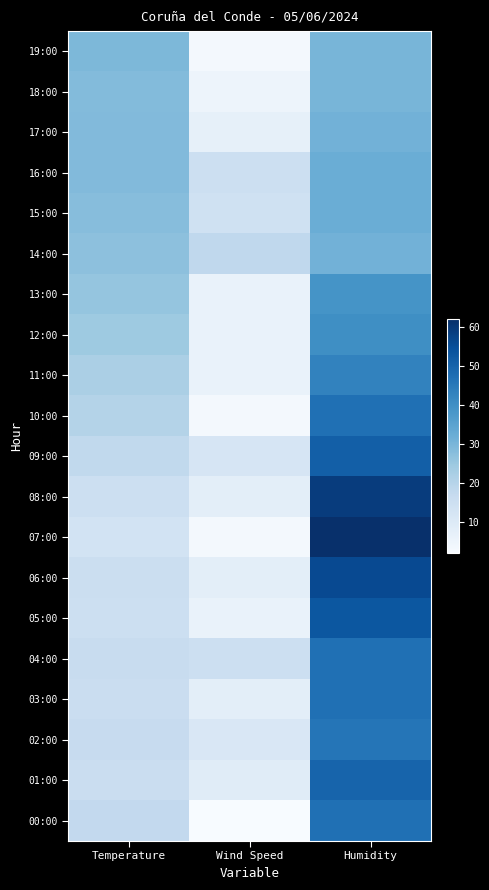

What is the maximum value shown in the chart?

62.0